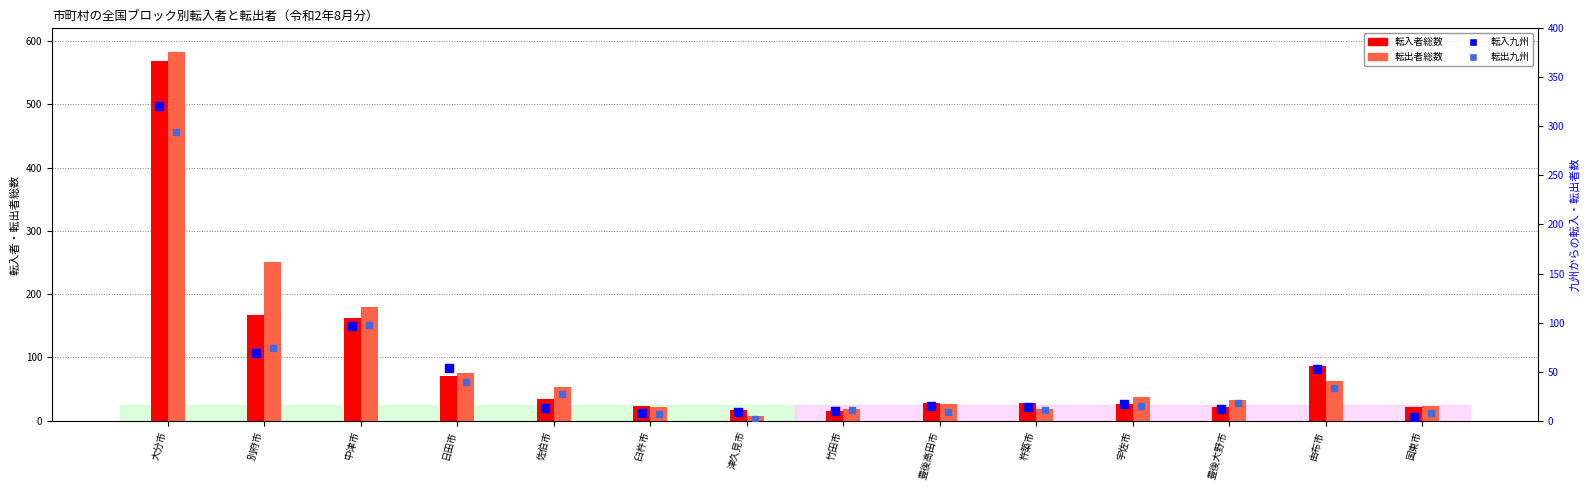

At how many categories does at least one series exceed 108?

3